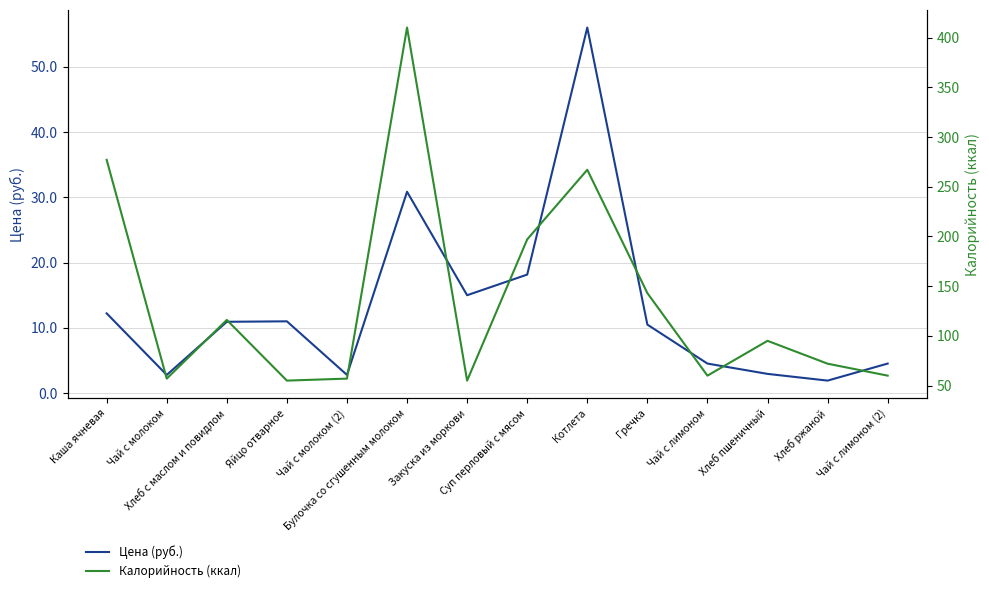

True or false: Калорийность (ккал) and Цена (руб.) intersect in this chart.

False